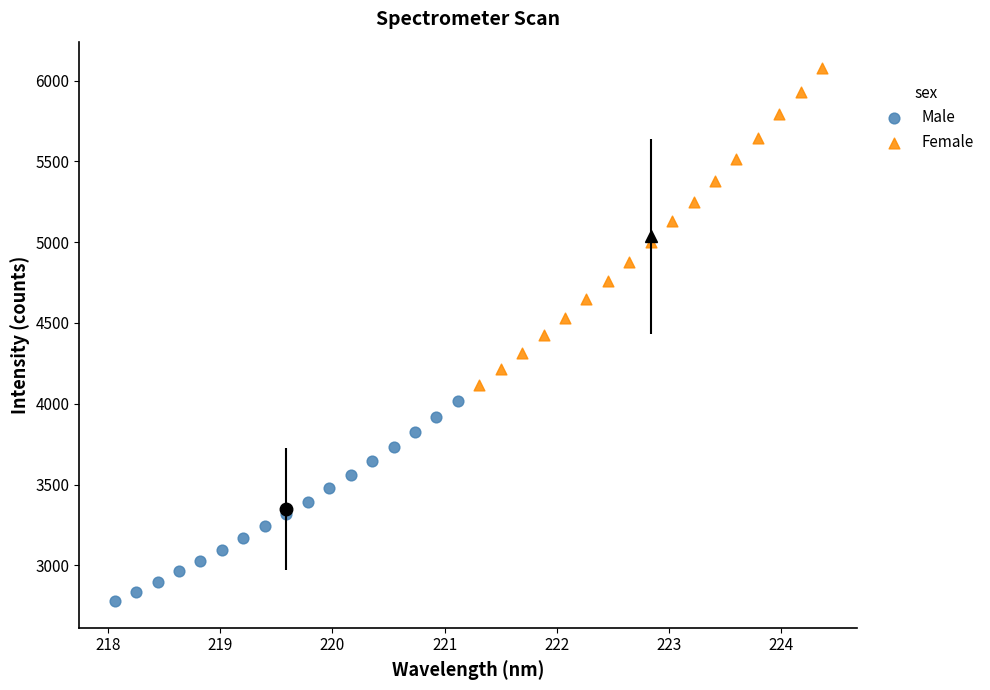

Which series reaches the minimum Y coordinate?

Male